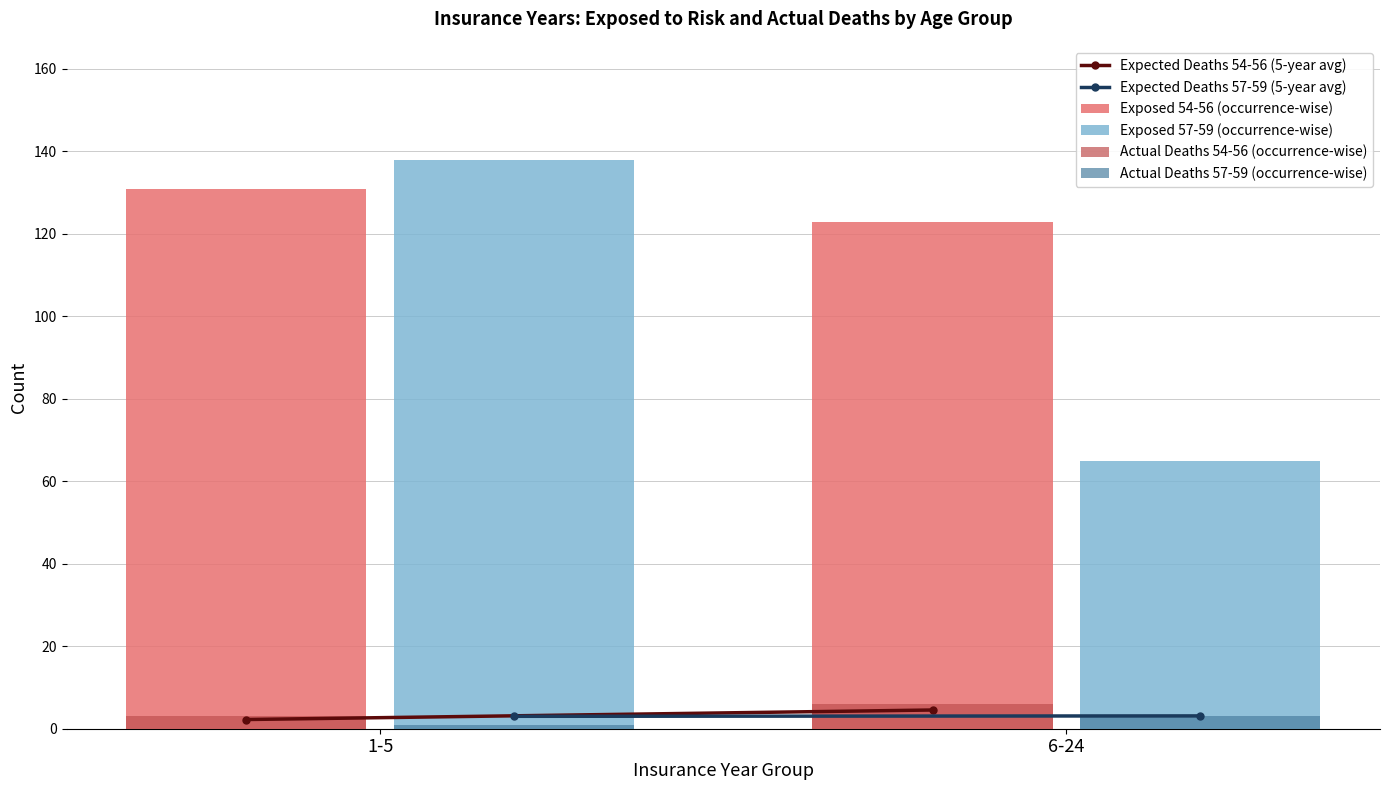

Does the chart contain stacked bars?

No